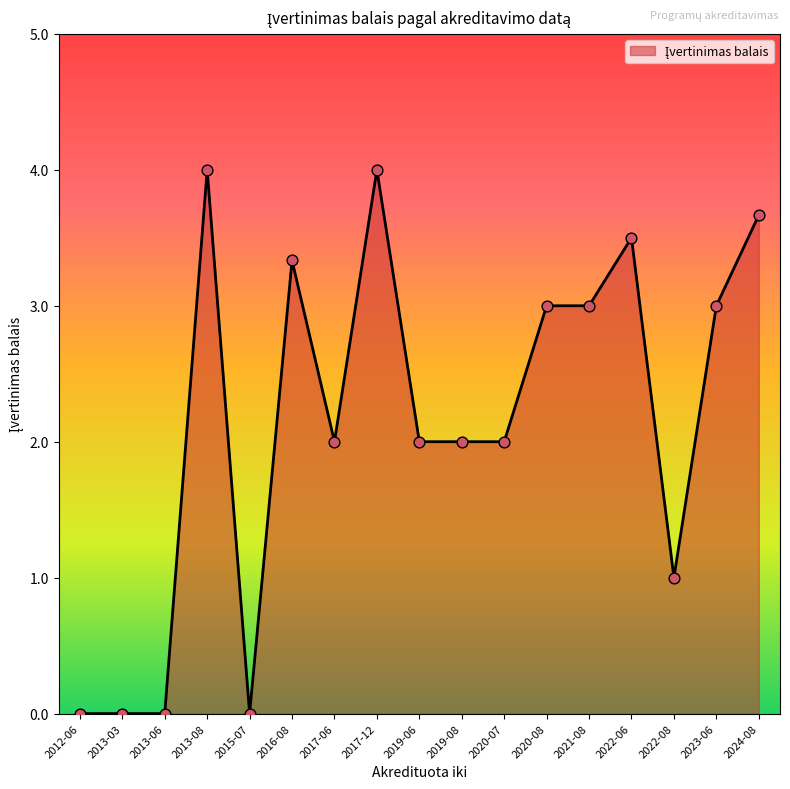

What is the change in value from 2022-06 to 2024-08?

+0.2